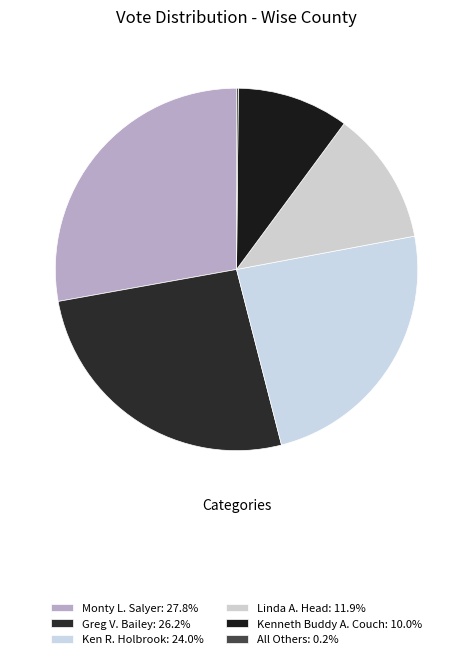

Does Linda A. Head account for over 50% of the chart?

No